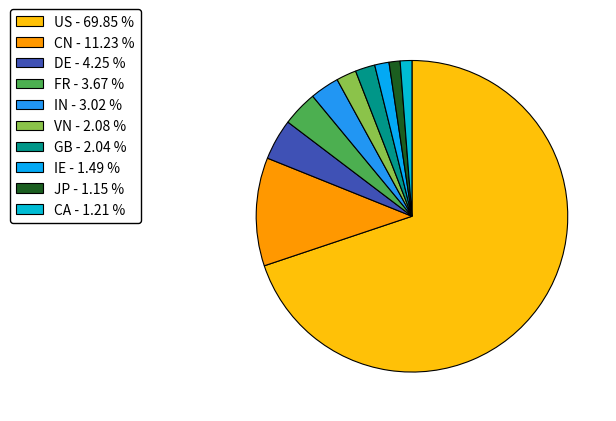

Is it true that VN is 2% of the pie?

True